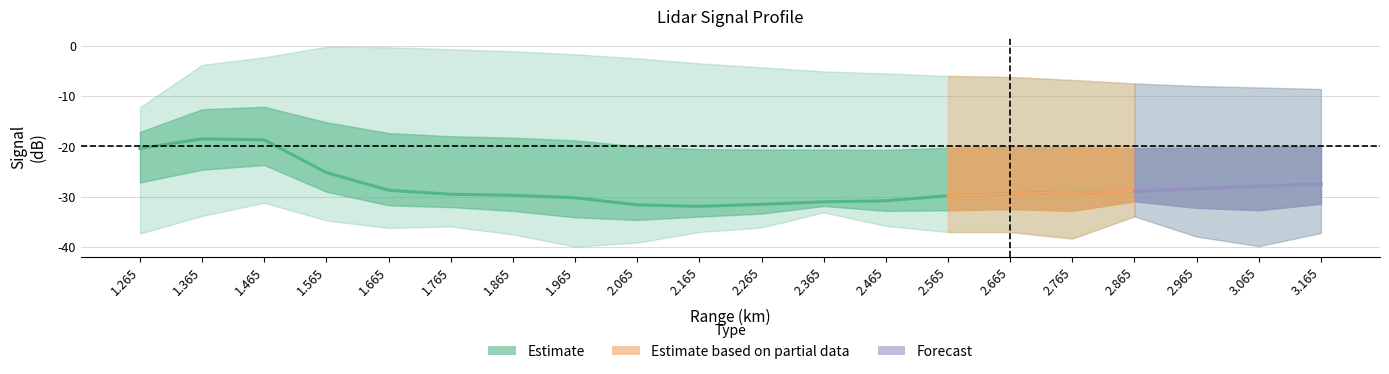

The value of mean at 1.265 is -27.1. True or false?

False